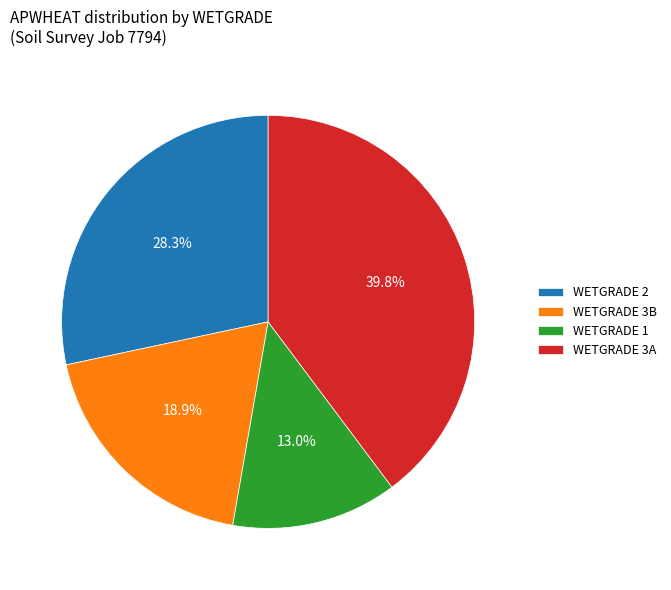

What is the ratio of the value at WETGRADE 2 to the value at WETGRADE 1?

2.2